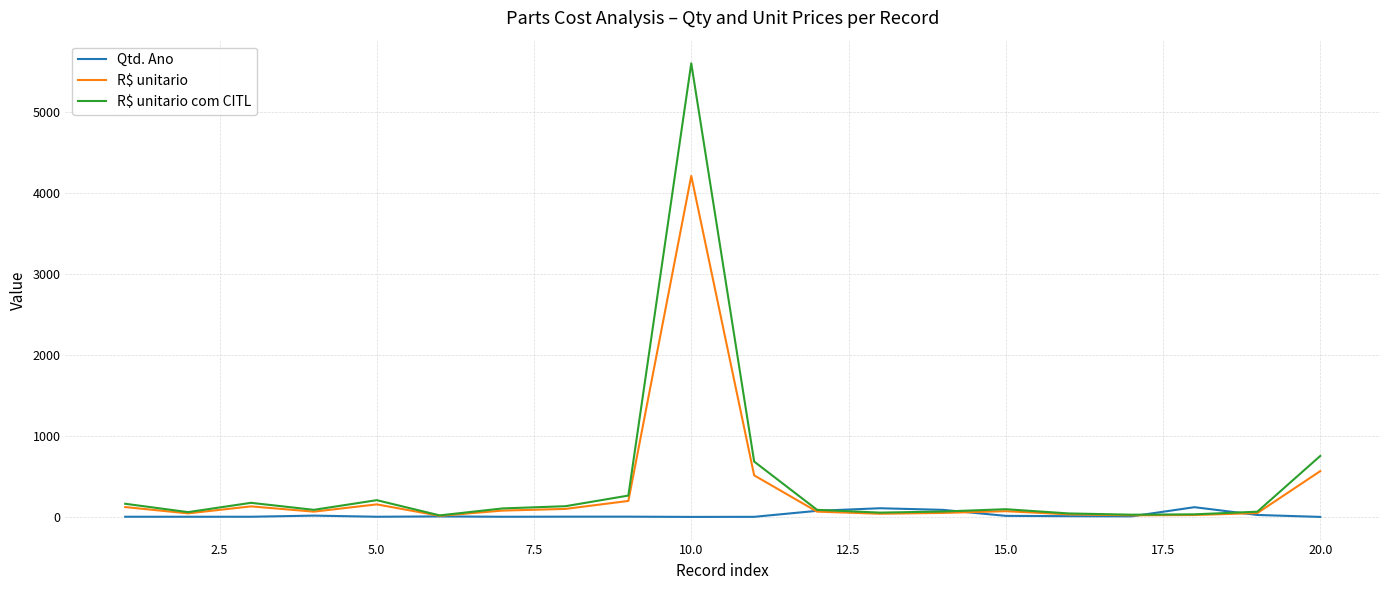

Which series has the largest range (max minus min)?

R$ unitario com CITL